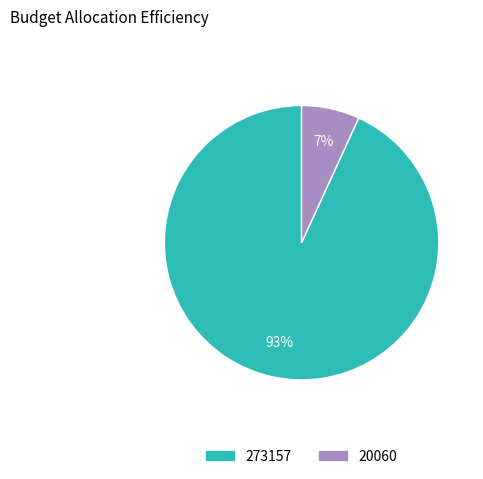

Is there a majority slice in this chart?

Yes